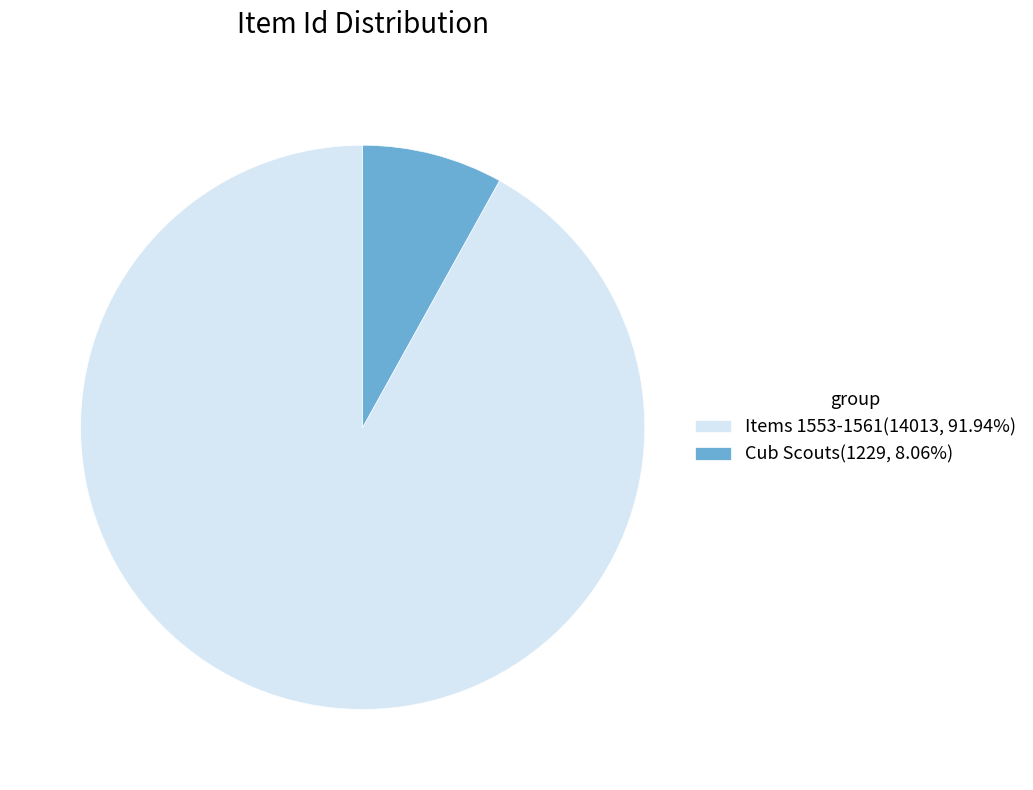

Is Items 1553-1561(14013, 91.94%) the majority of the pie?

Yes